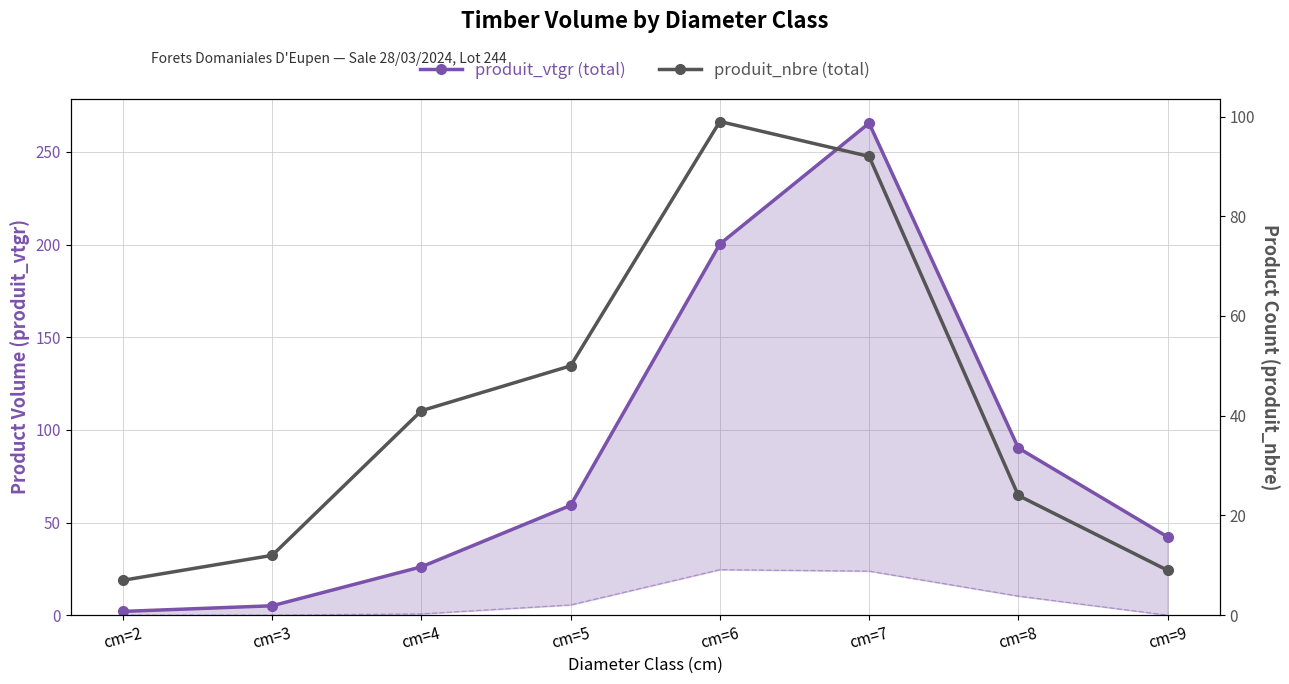

How many times do produit_nbre (total) and produit_vtgr (total) cross each other?

1